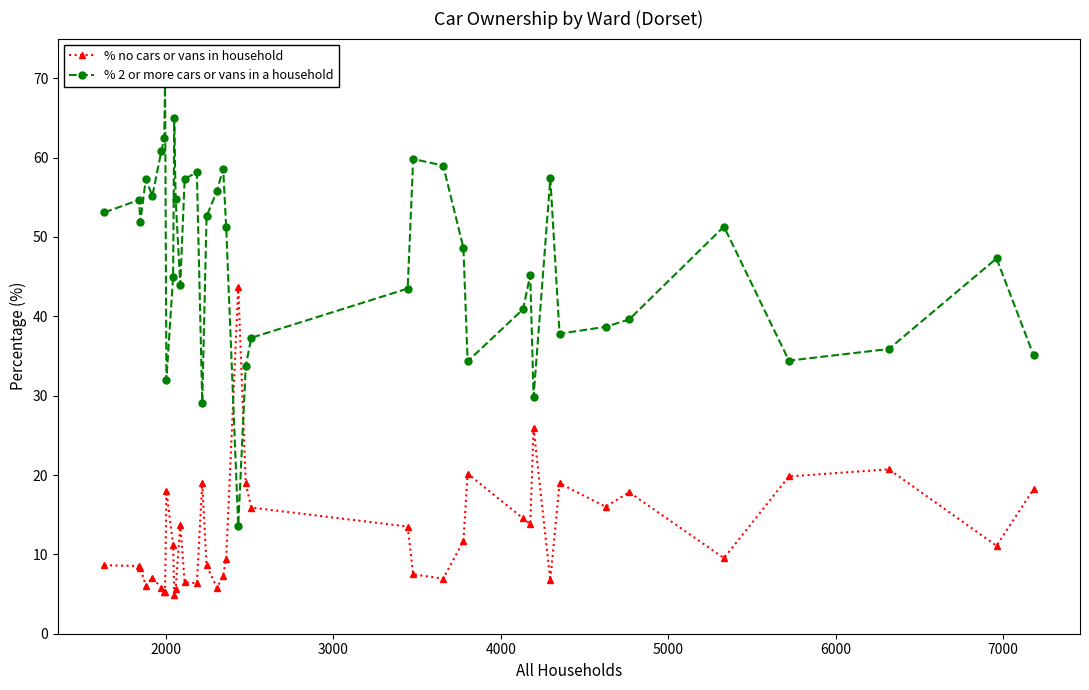

What is the value of the % no cars or vans in household point at the 31st from the left?

25.9